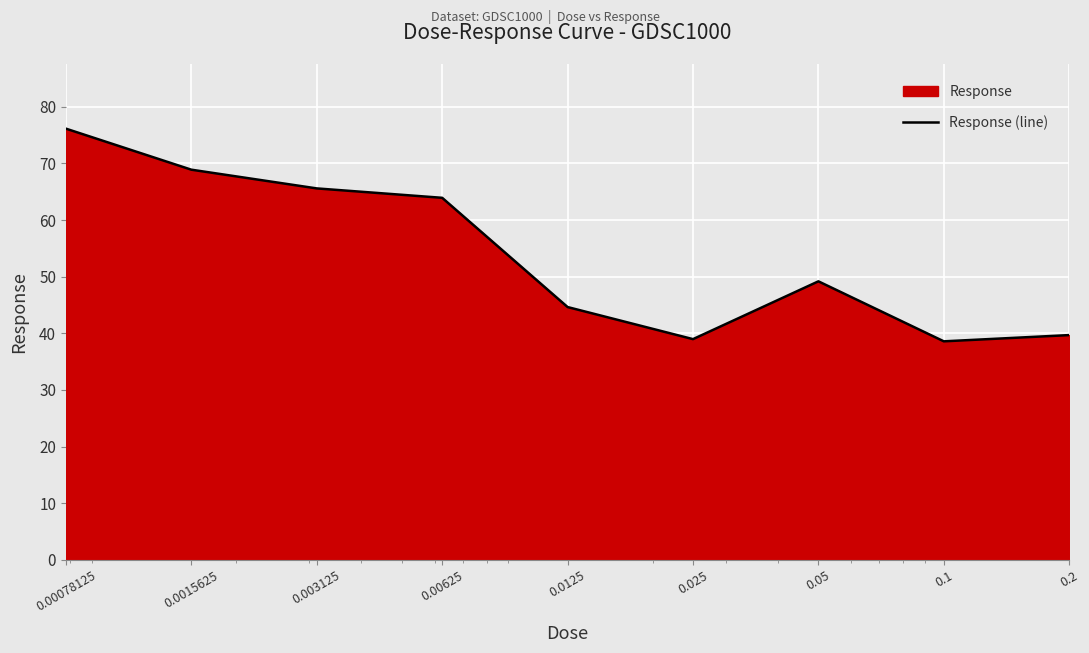

At which category does the data reach its first local peak?

0.05